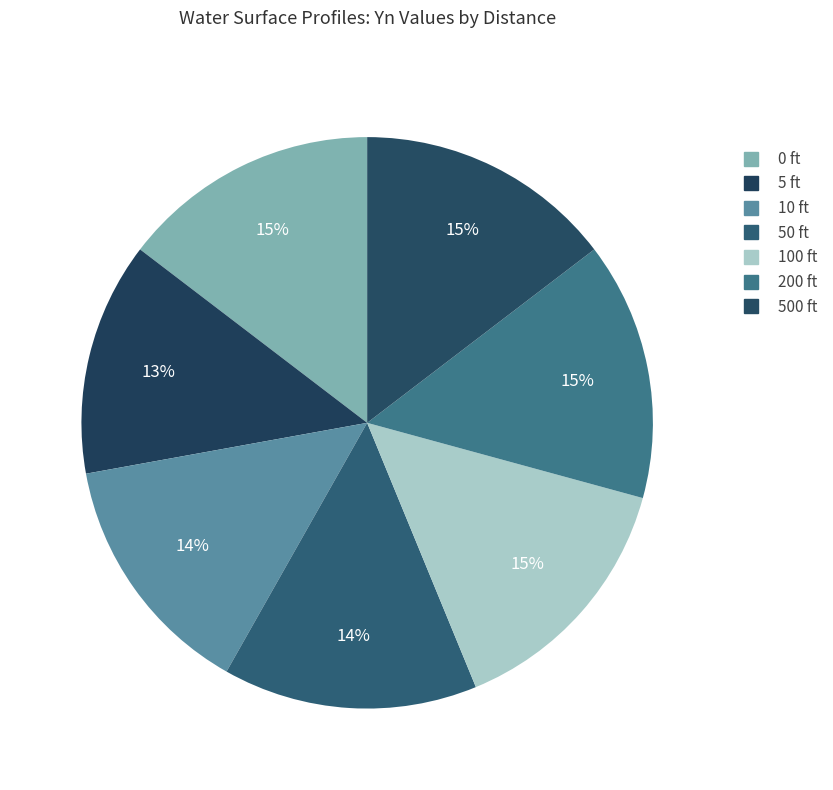

Count the number of slices in the pie.

7